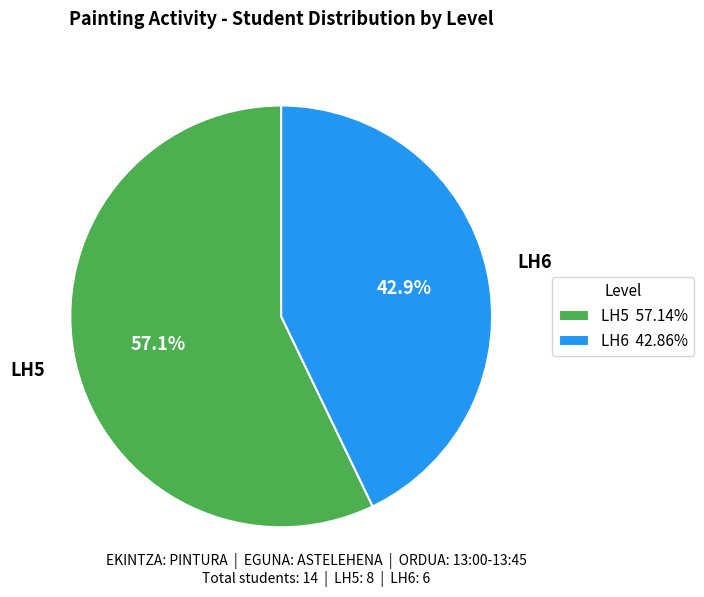

Is it true that LH5 is 66% of the pie?

False